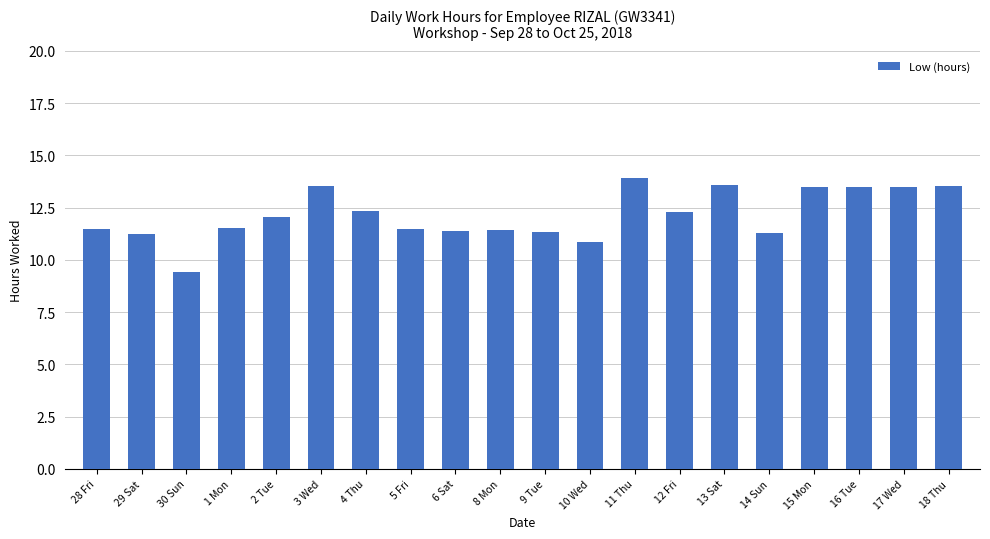

Read the value at 18 Thu.

13.5